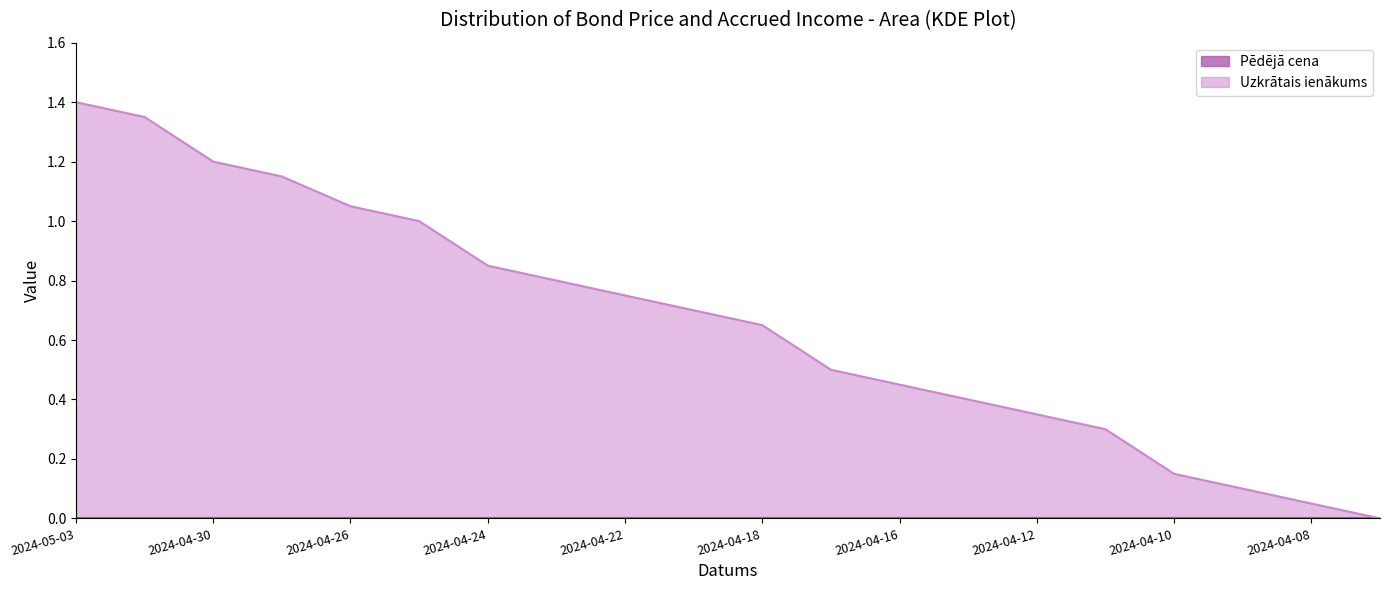

Is it true that the value at 2024-04-30 is 1.2?

True